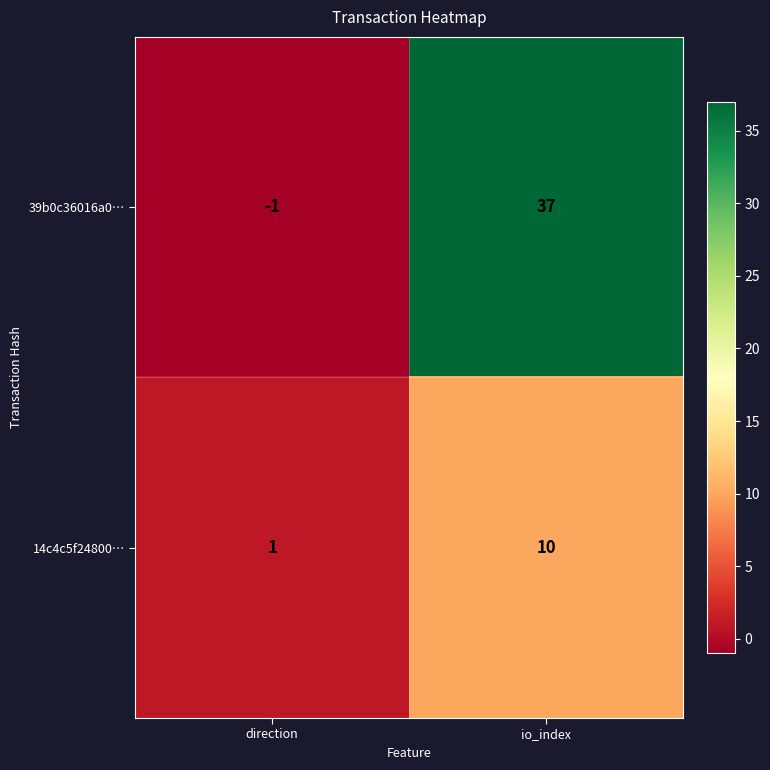

Which category has the highest value across all series?

io_index